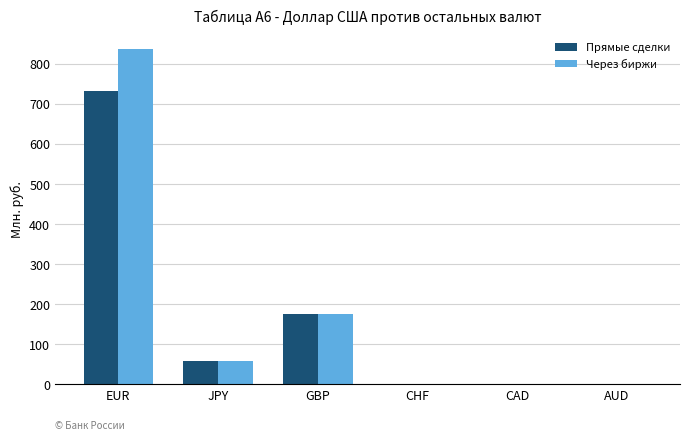

Reading right to left, what are all the values shown in this chart?

Прямые сделки: AUD=0.0	CAD=0.0	CHF=0.0	GBP=174.4	JPY=58.3	EUR=731.8
Через биржи: AUD=0.0	CAD=0.0	CHF=0.0	GBP=174.4	JPY=58.3	EUR=835.4